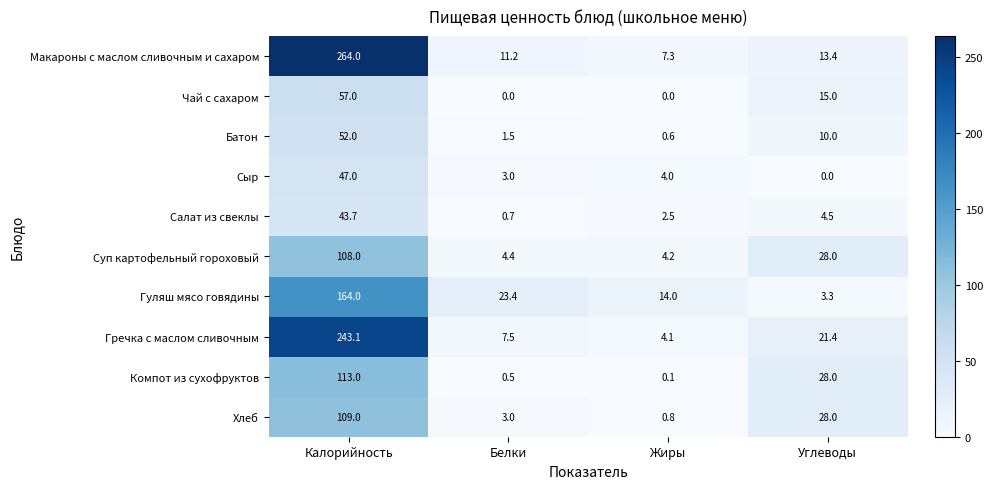

Rank the series by their maximum value, from highest to lowest.

Макароны с маслом сливочным и сахаром, Гречка с маслом сливочным, Гуляш мясо говядины, Компот из сухофруктов, Хлеб, Суп картофельный гороховый, Чай с сахаром, Батон, Сыр, Салат из свеклы